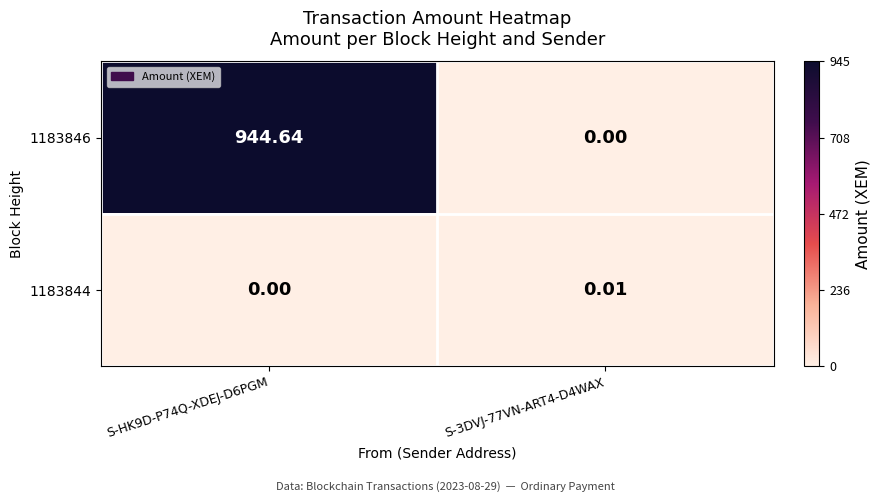

List the series in order of their peak value, highest first.

1183846, 1183844